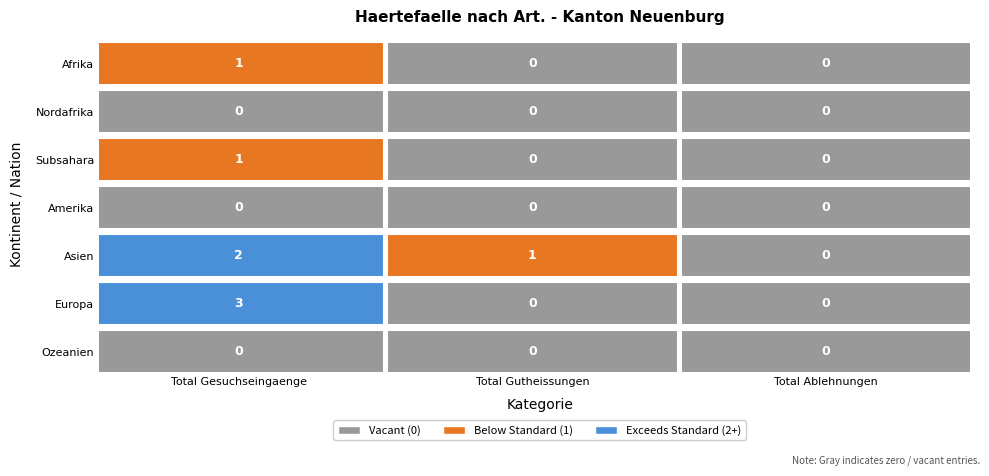

What is the average value of the Europa series?

1